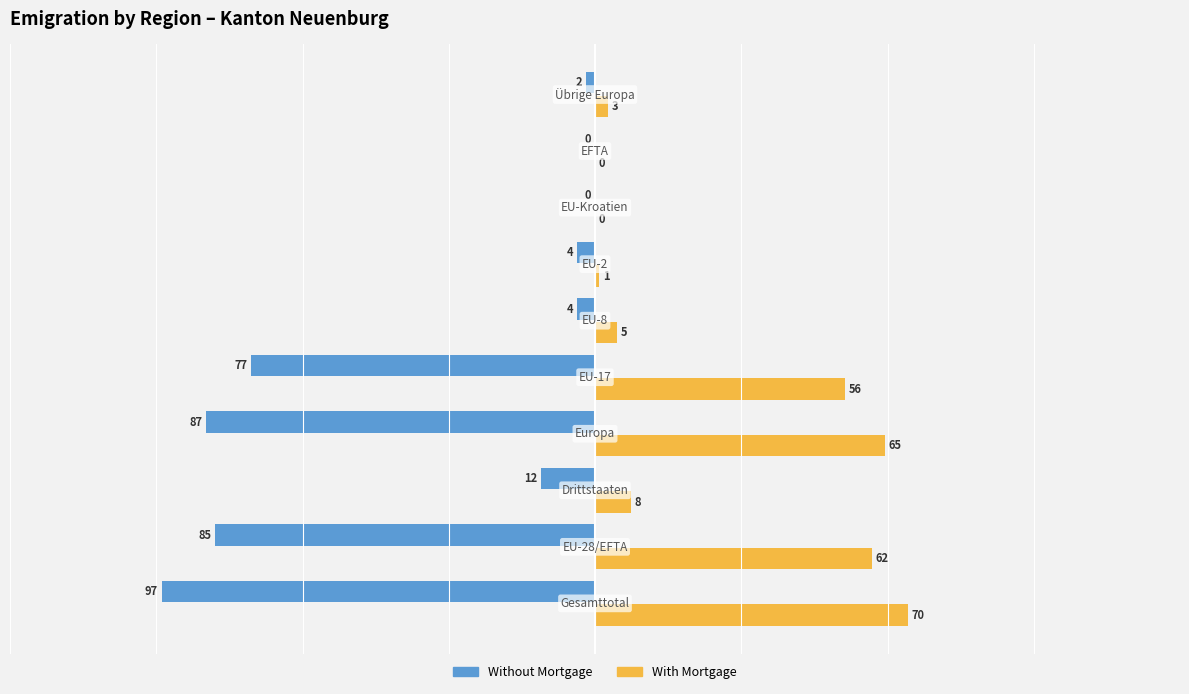

What is the maximum value for With Mortgage?

70